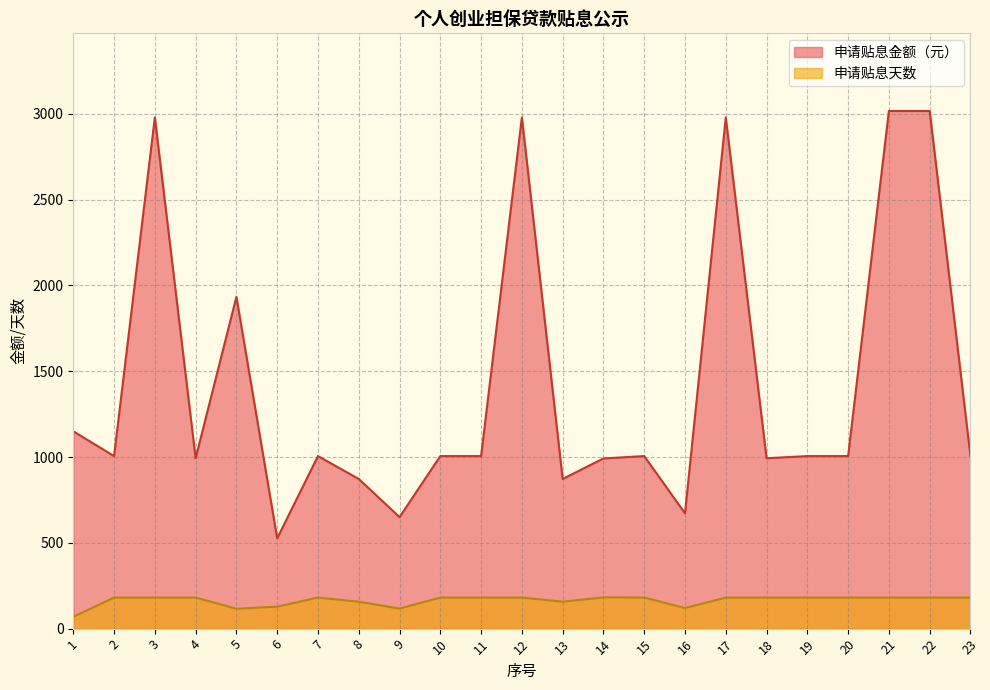

At which category does 申请贴息天数 reach its first local peak?

7